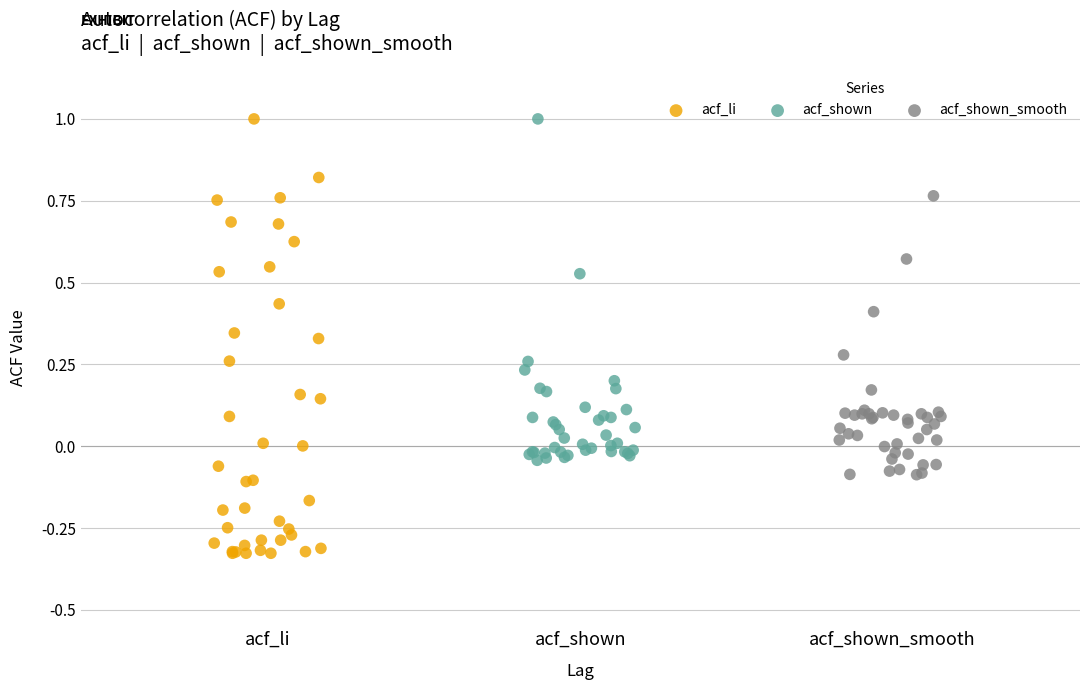

Which series has the largest Y range (max minus min)?

acf_li